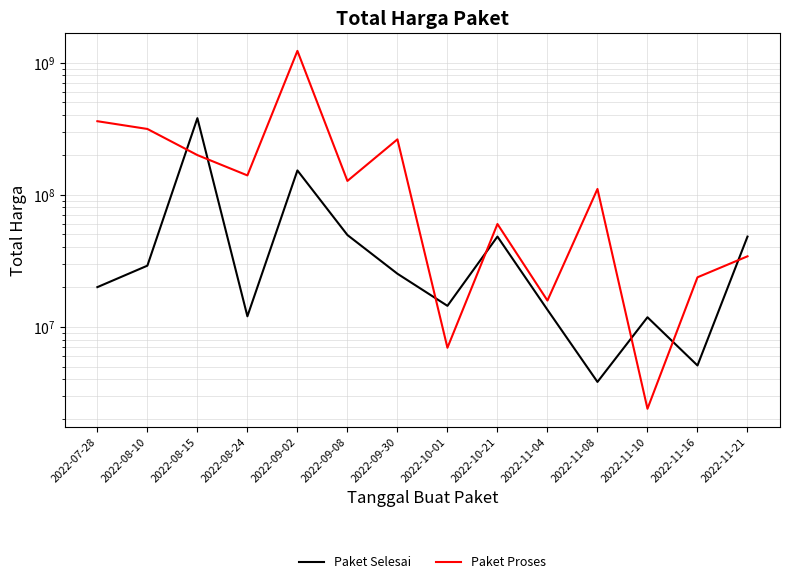

What is the minimum value shown in the chart?

2395750